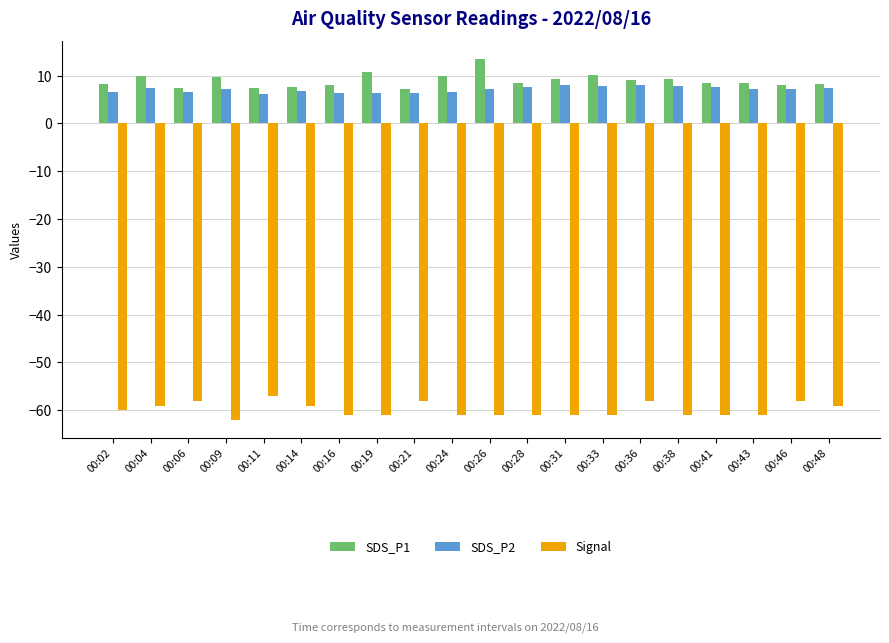

At 00:11, list the series in order from smallest to largest.

Signal, SDS_P2, SDS_P1